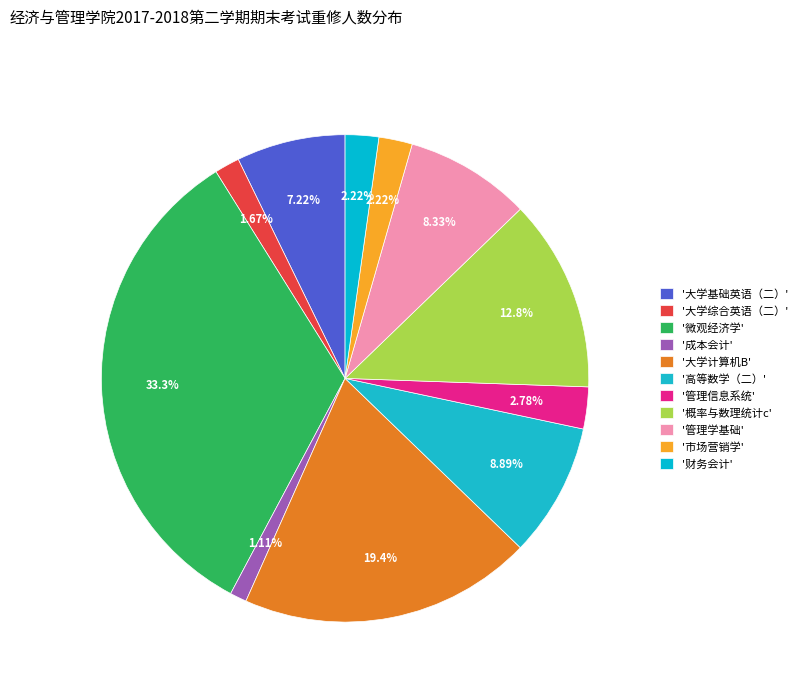

How many segments does this pie chart have?

11